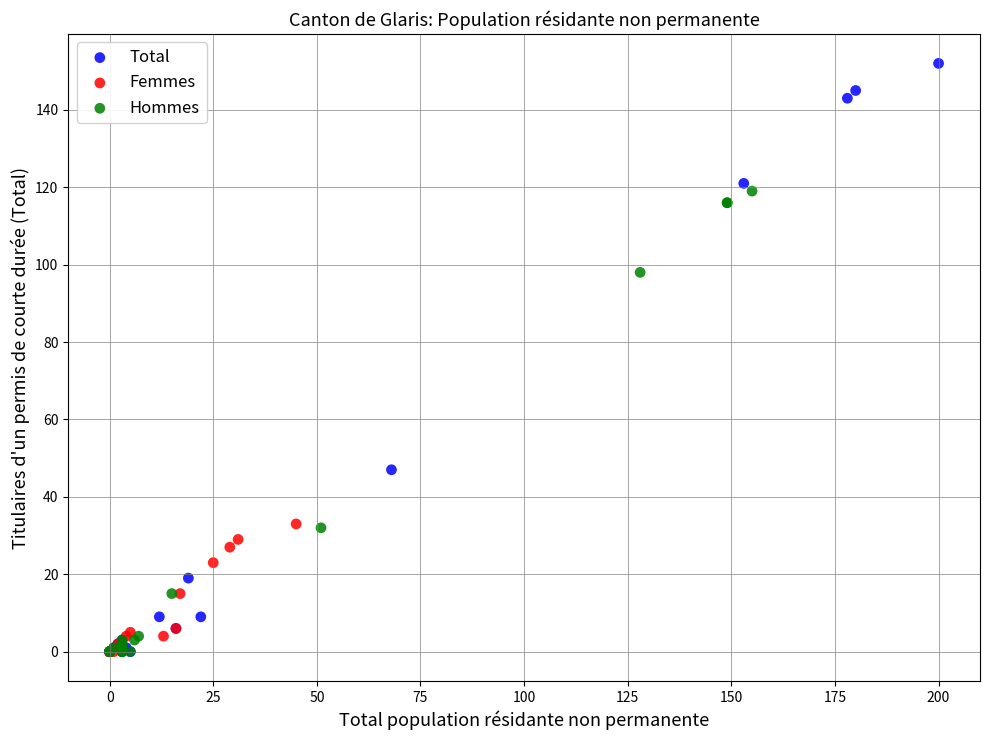

Which series has the largest Y range (max minus min)?

Total